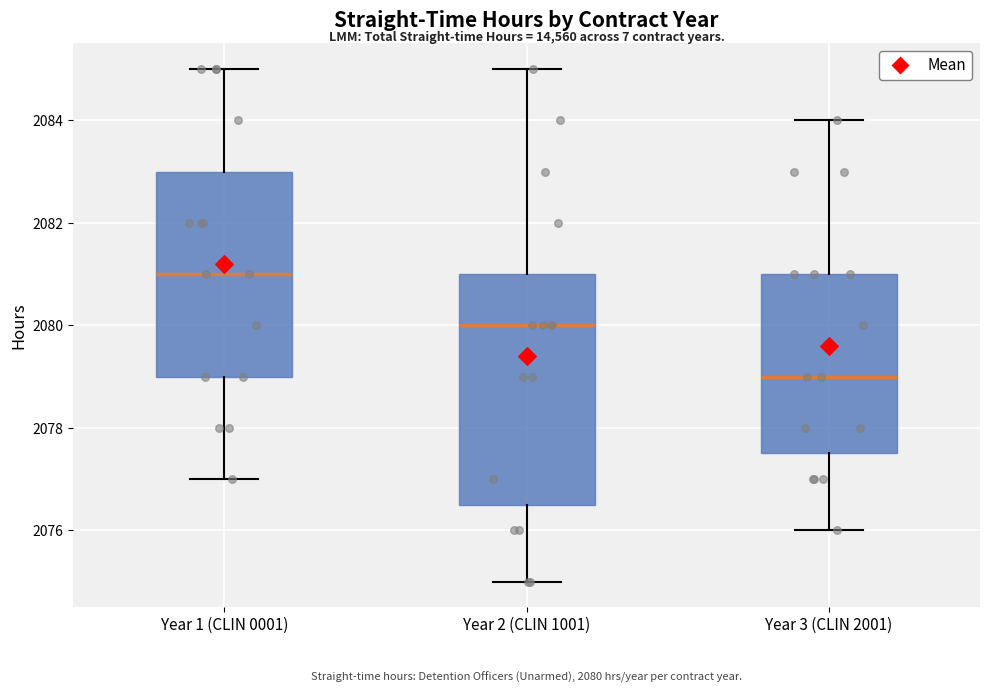

Which box is the tallest, from its lower edge to its upper edge?

Year 2 (CLIN 1001)